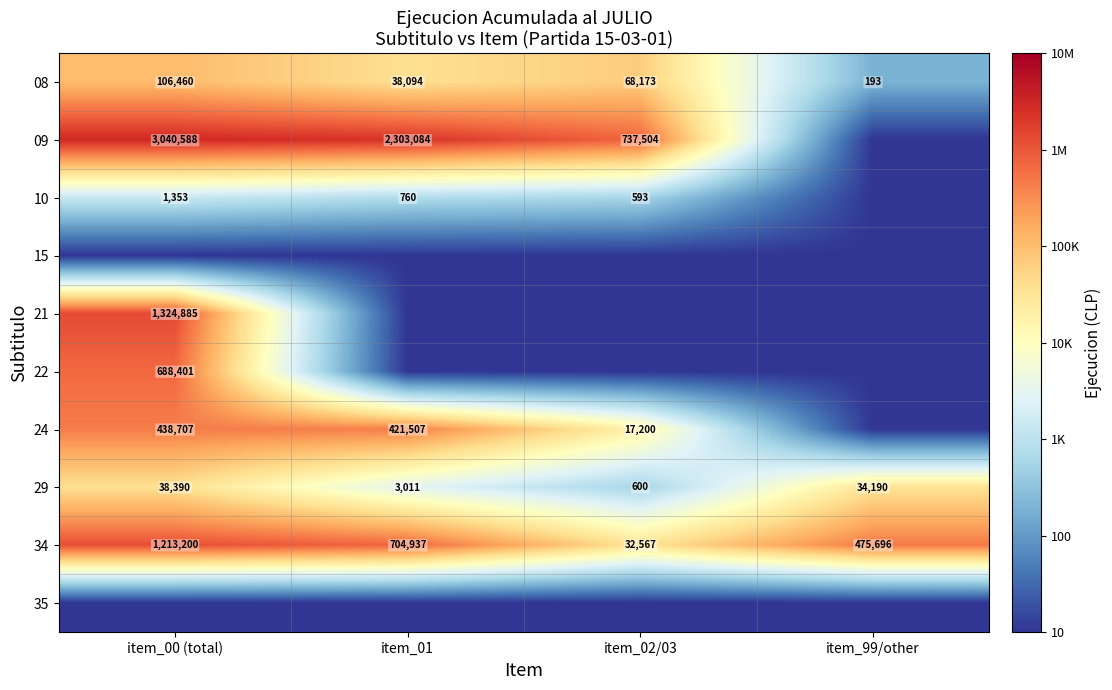

Count the 34 values in the range 475696 to 1213200.

3